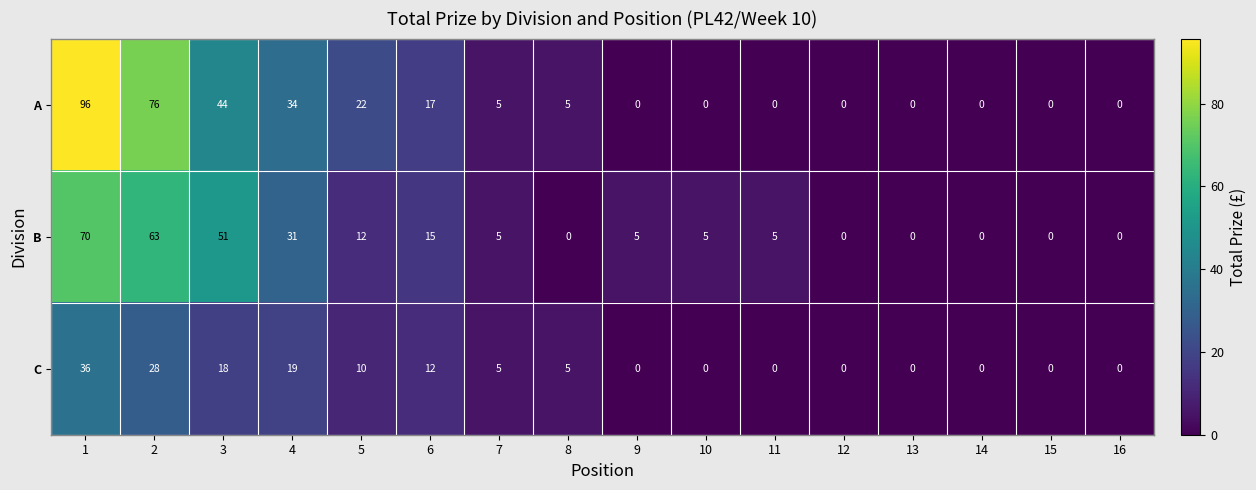

True or false: B has a value of 7 at 9.

False